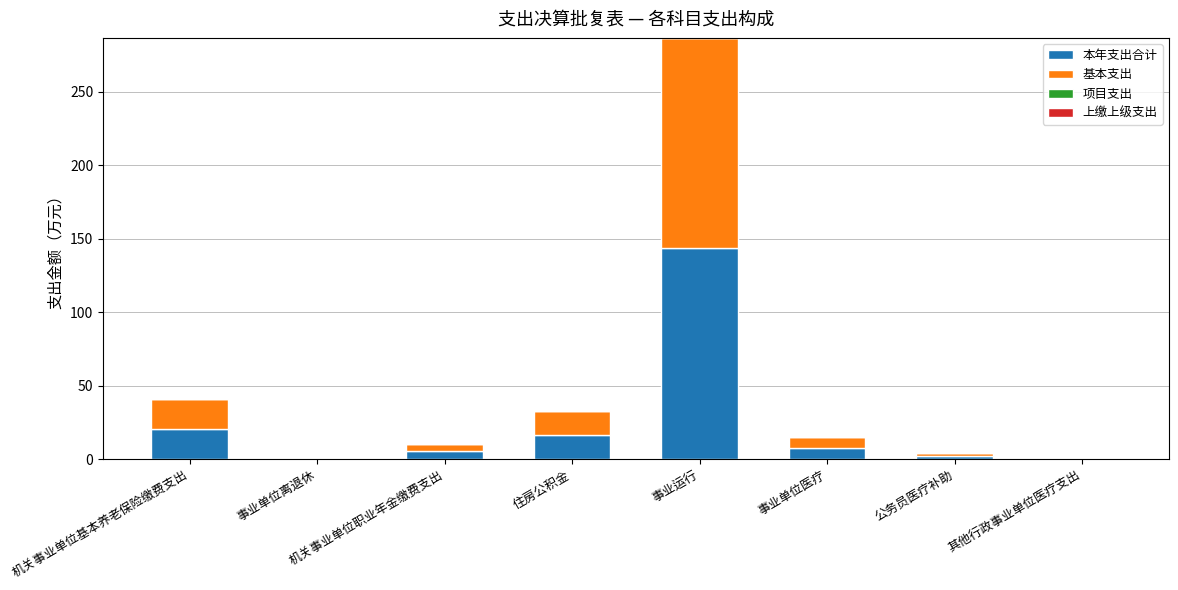

Are the bars grouped side by side (vs. stacked)?

No